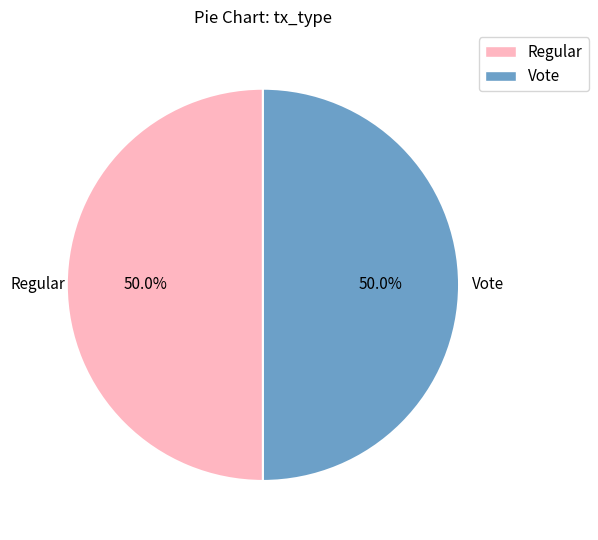

To the nearest percent, what is the combined percentage of Regular and Vote?

100%